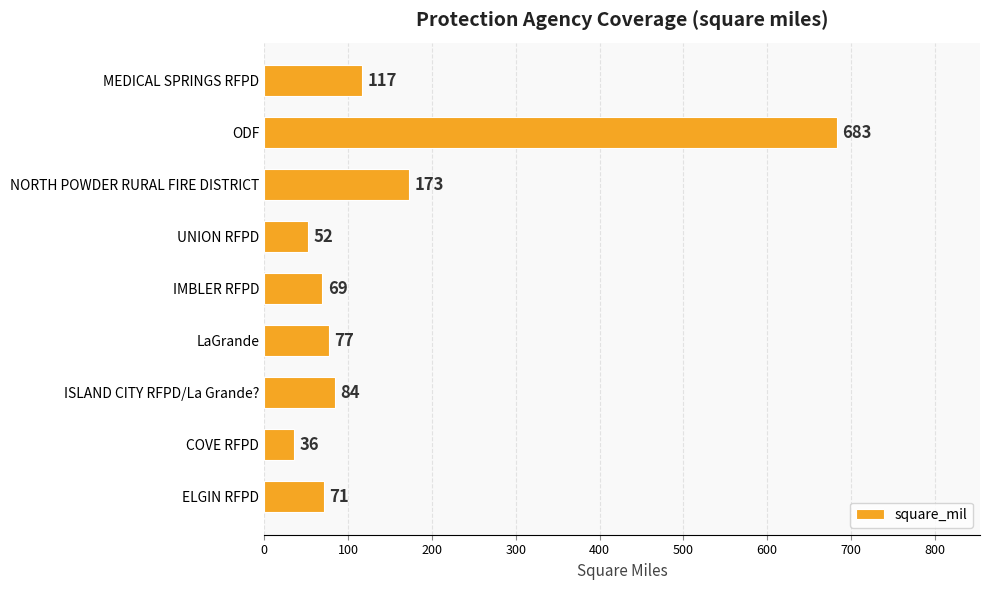

What is the label of the 2nd bar from the top?

ODF